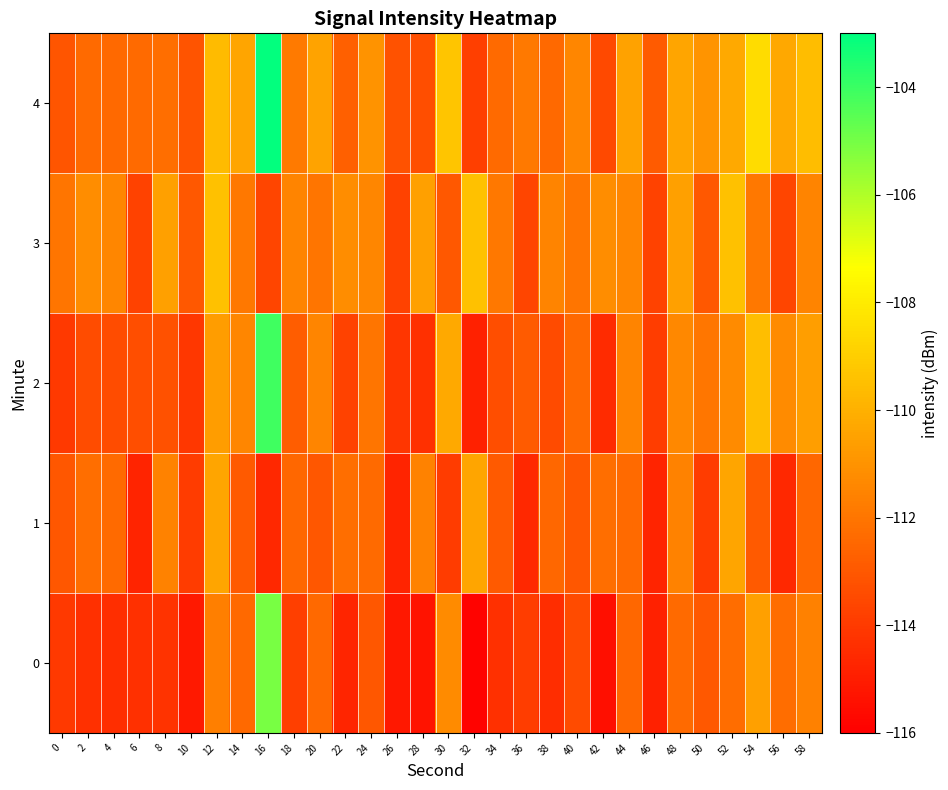

At how many categories does at least one series exceed -108?

1